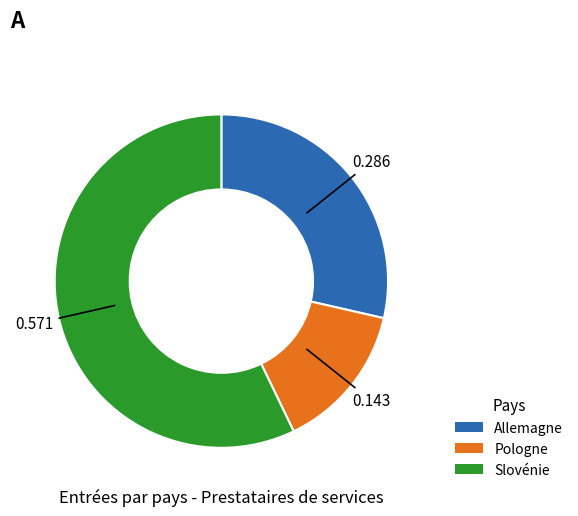

The Slovénie slice represents 57% of the pie. True or false?

True